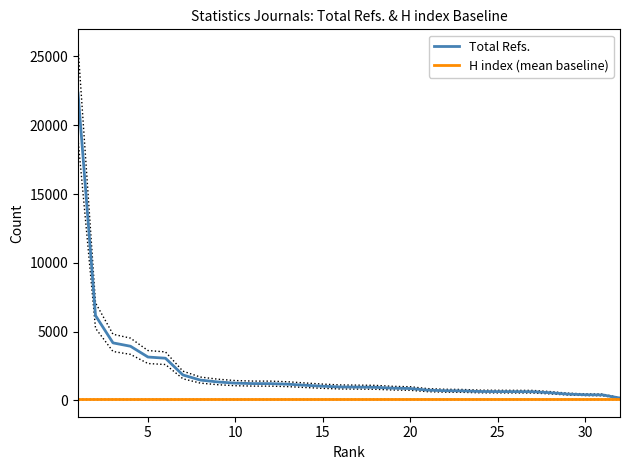

What is the lowest value of the Total Refs. series?

165